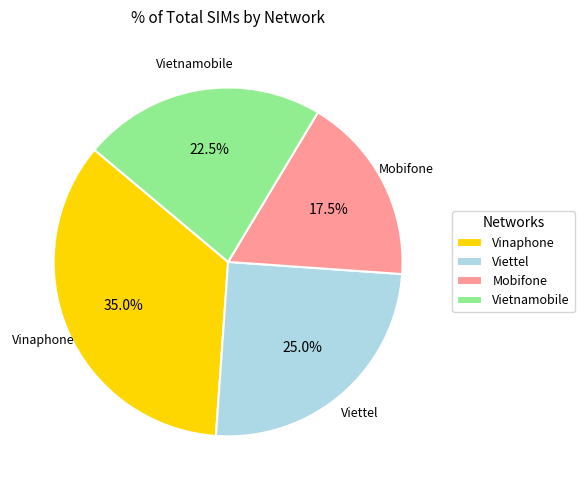

Which has a higher value, Mobifone or Vinaphone?

Vinaphone